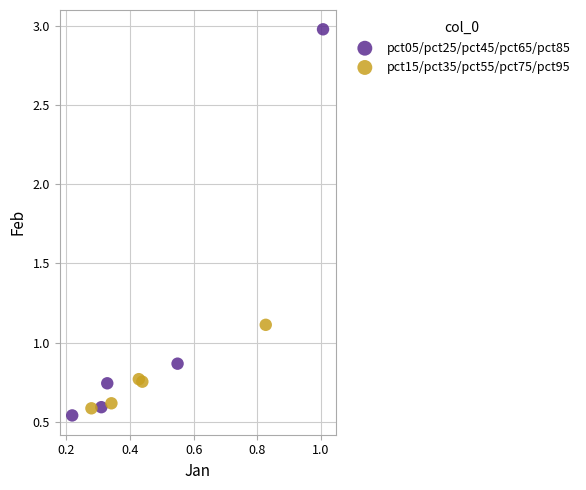

Which series contains the highest Y value?

pct05/pct25/pct45/pct65/pct85